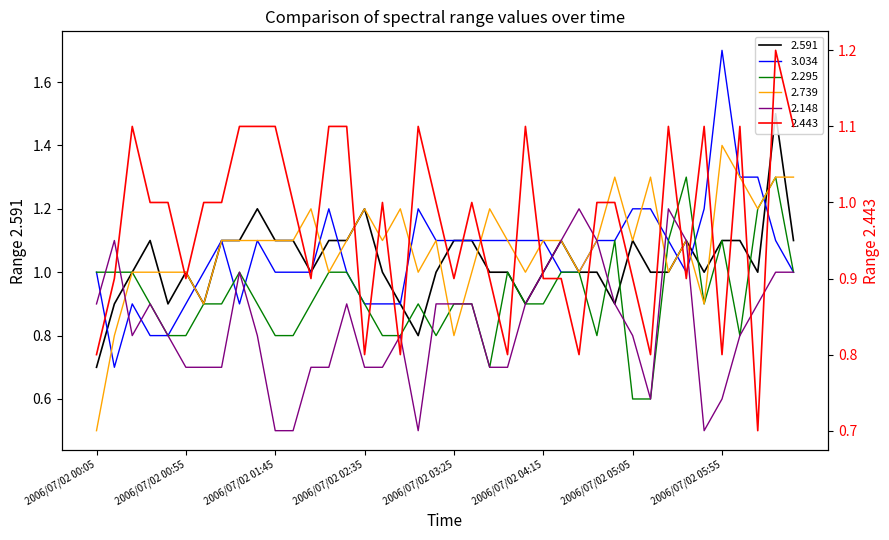

Is the value of 2.295 at 2006/07/02 05:45 greater than the value of 3.034 at 2006/07/02 06:35?

No